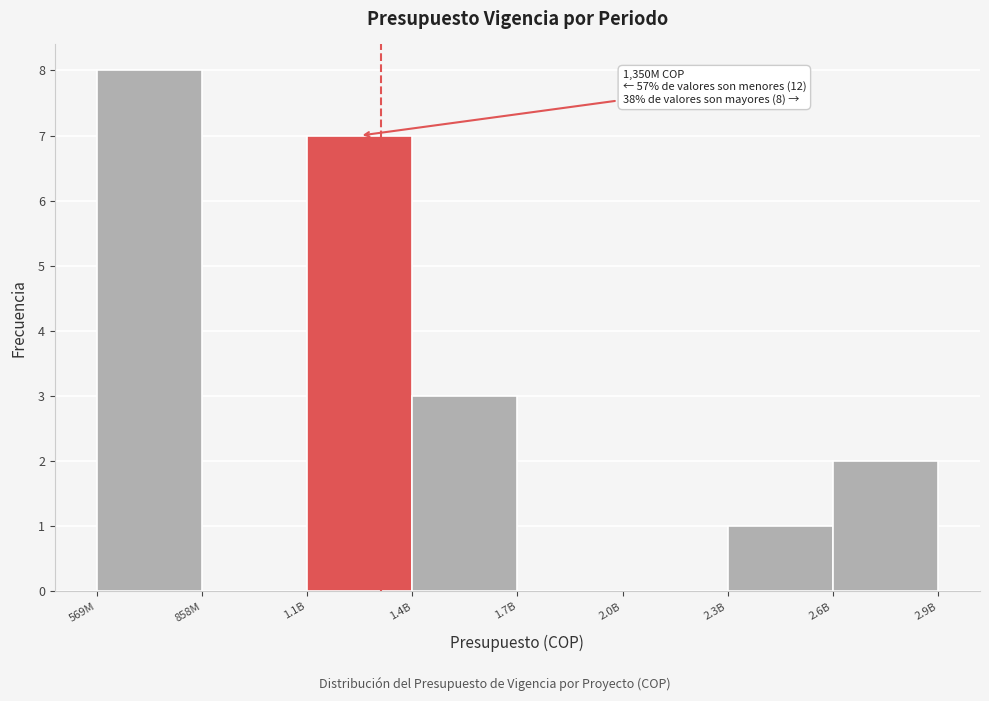

Reading left to right, transcribe all the data shown in this chart.

569M=8	858M=0	1.1B=7	1.4B=3	1.7B=0	2.0B=0	2.3B=1	2.6B=2